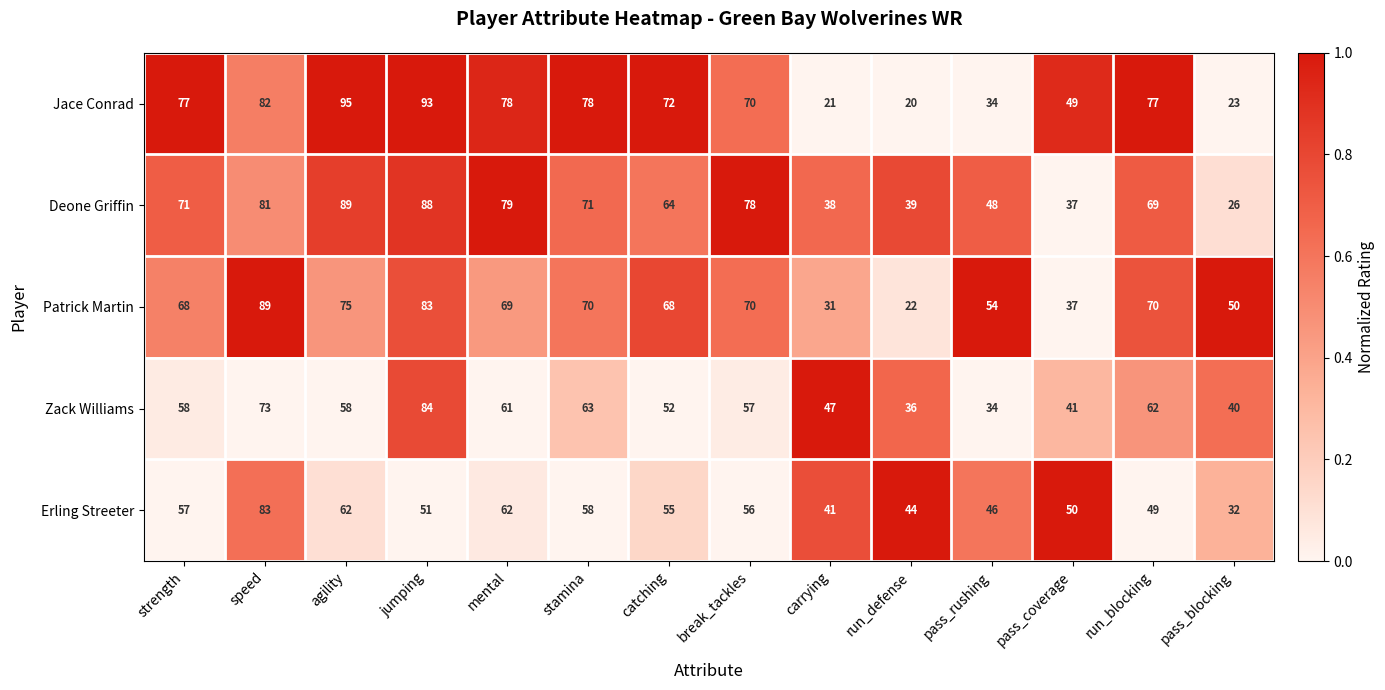

What is the difference between the highest and lowest values at mental?

18